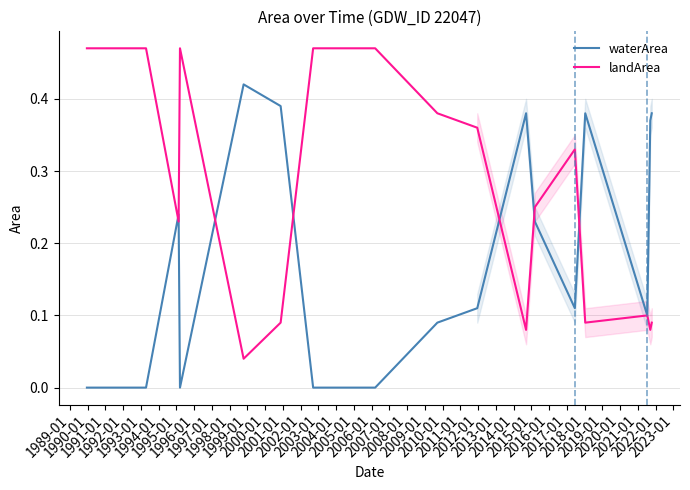

Which series has the largest total across all categories?

landArea